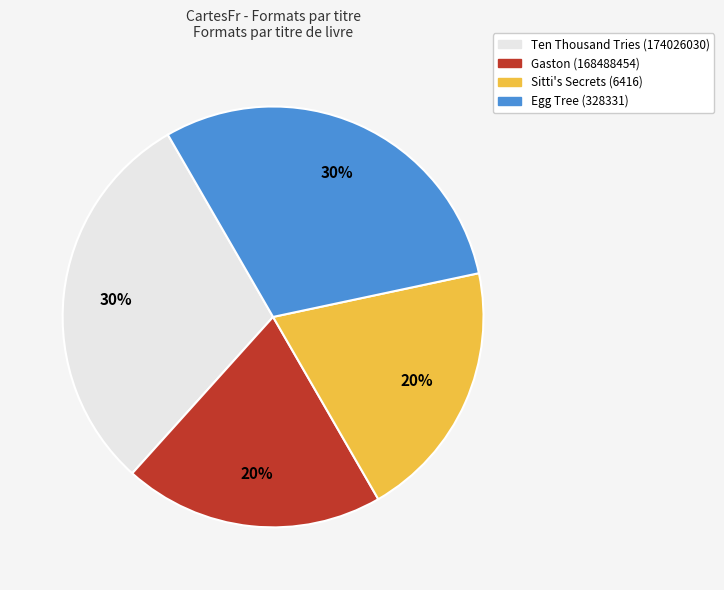

To the nearest percent, what percentage of the pie is Sitti's Secrets (6416)?

20%